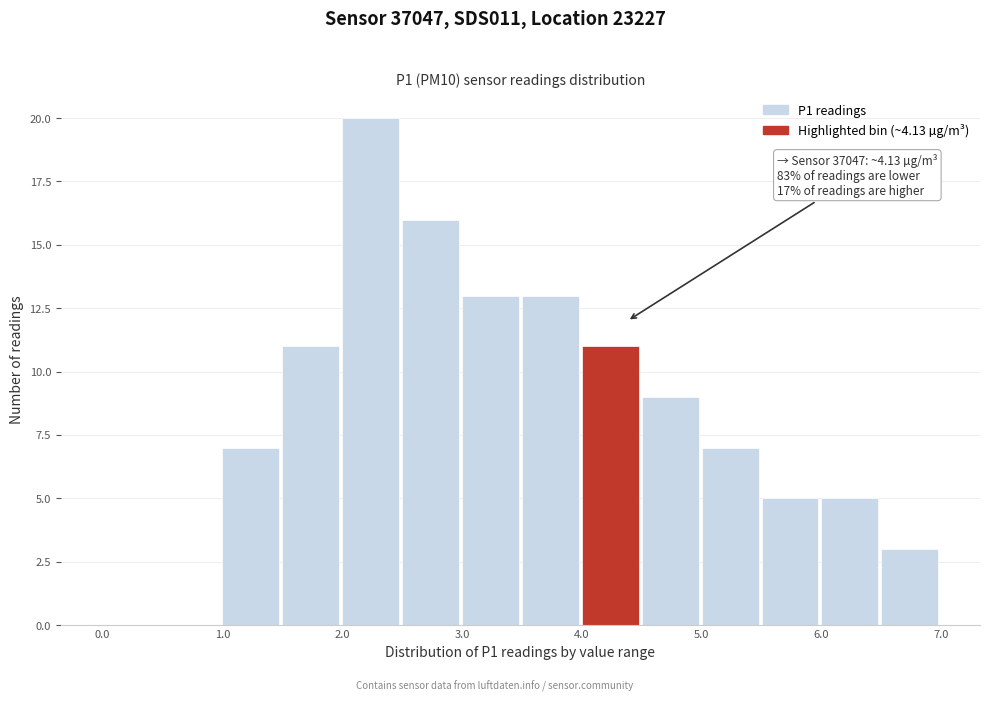

Which range on the x-axis has the tallest bar?

2.0 to 2.5